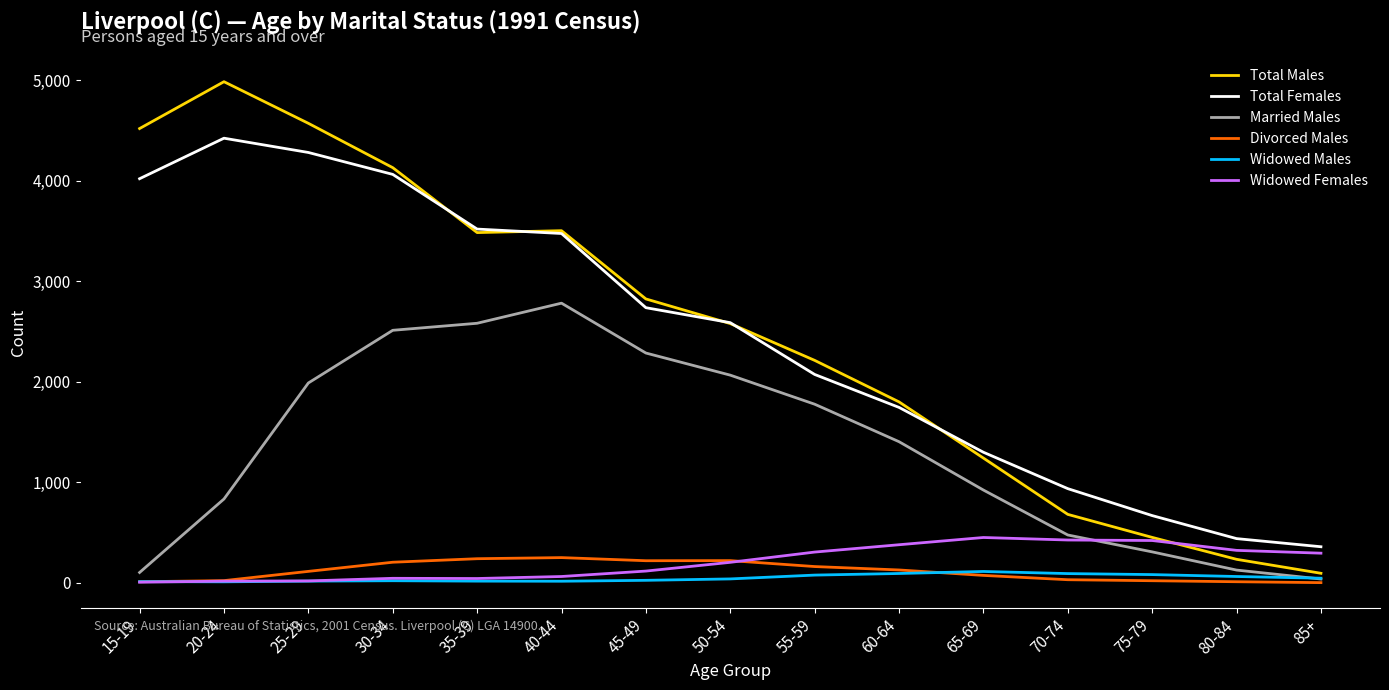

What is the spread (max minus min) of values at 75-79?

648